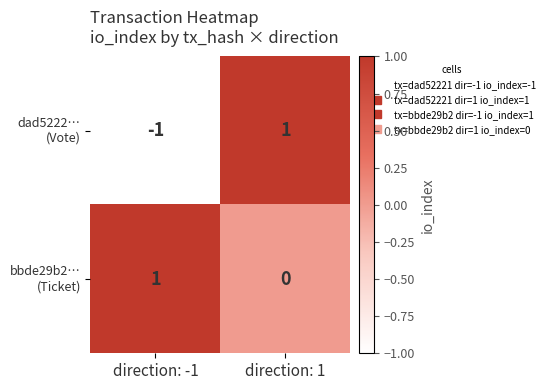

Which label corresponds to the smallest value in the chart?

direction: -1